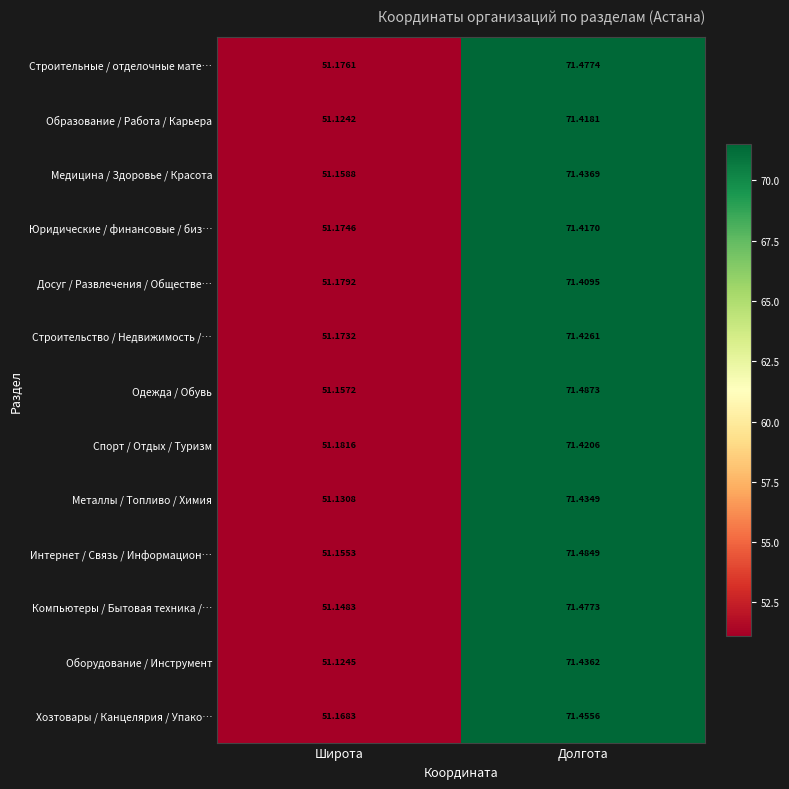

Which series has the largest total across all categories?

Строительные / отделочные мате…